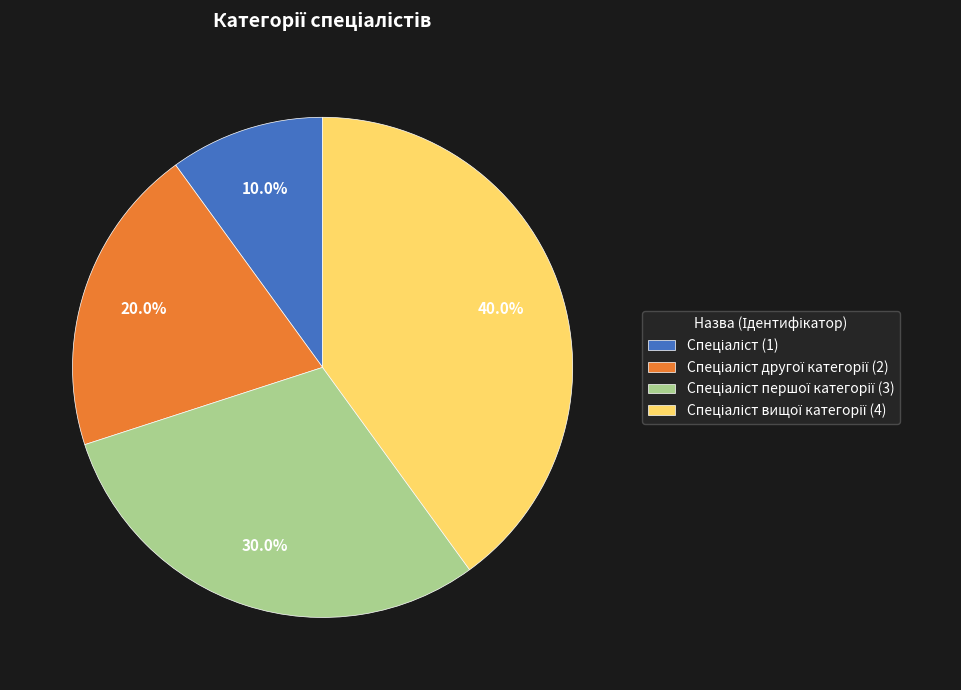

Is there a majority slice in this chart?

No